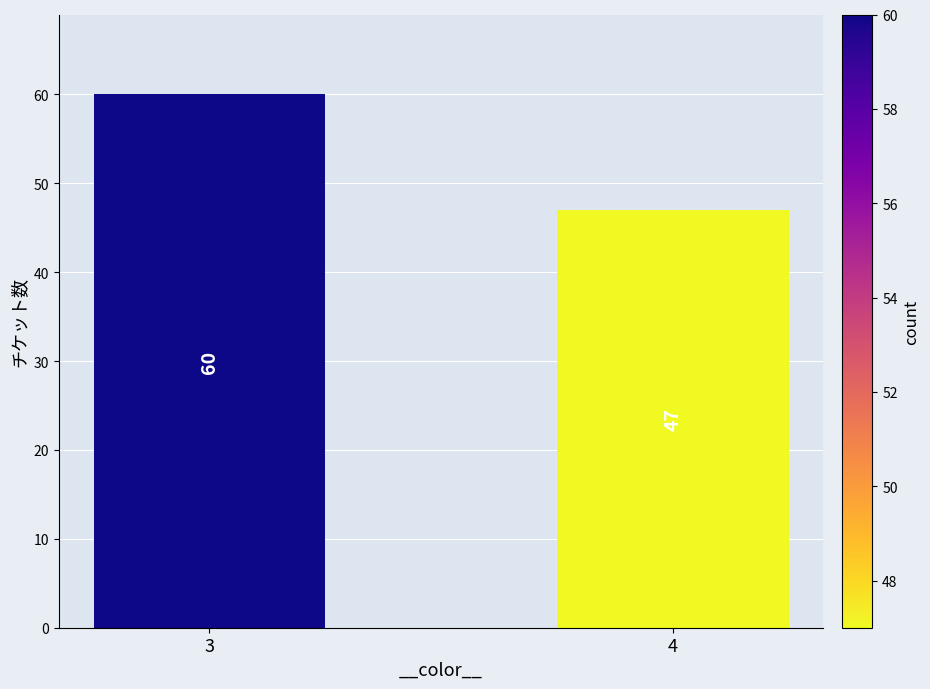

What is the smallest value displayed?

47